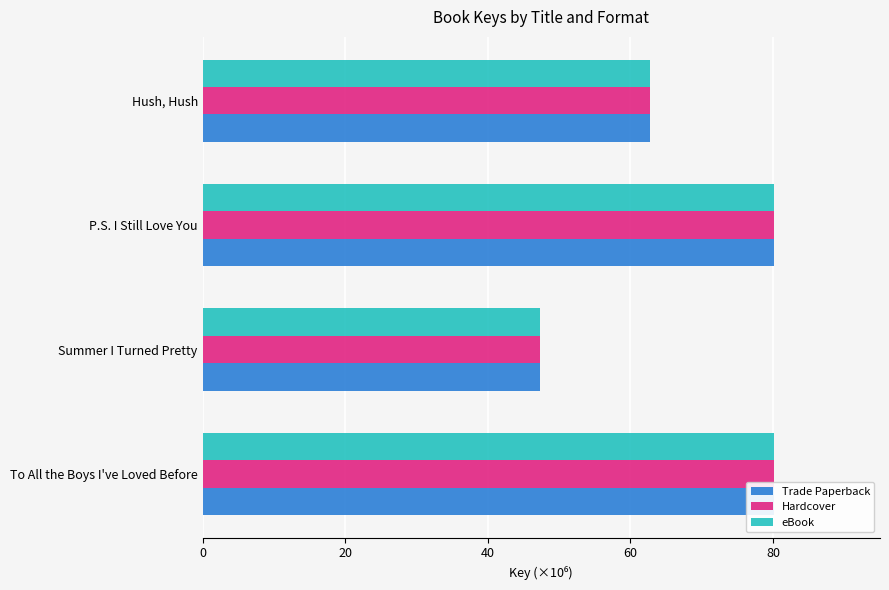

What is the maximum value for eBook?

80.1